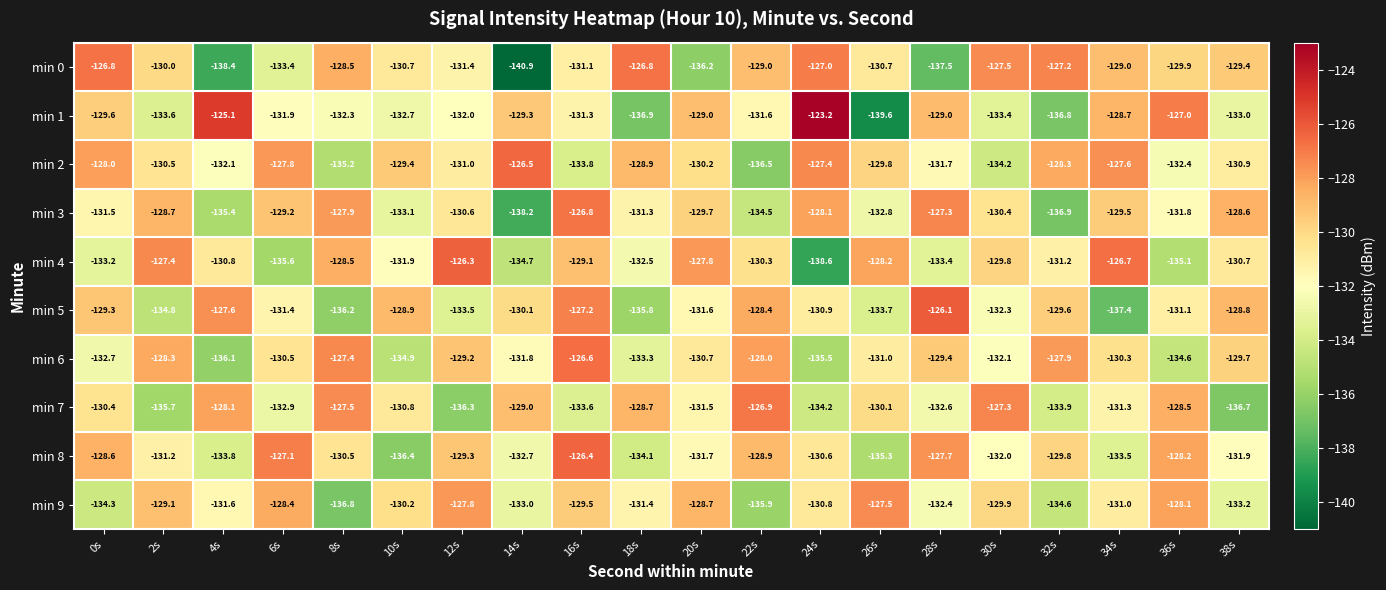

Which series changed the most between 34s and 38s?

min 5